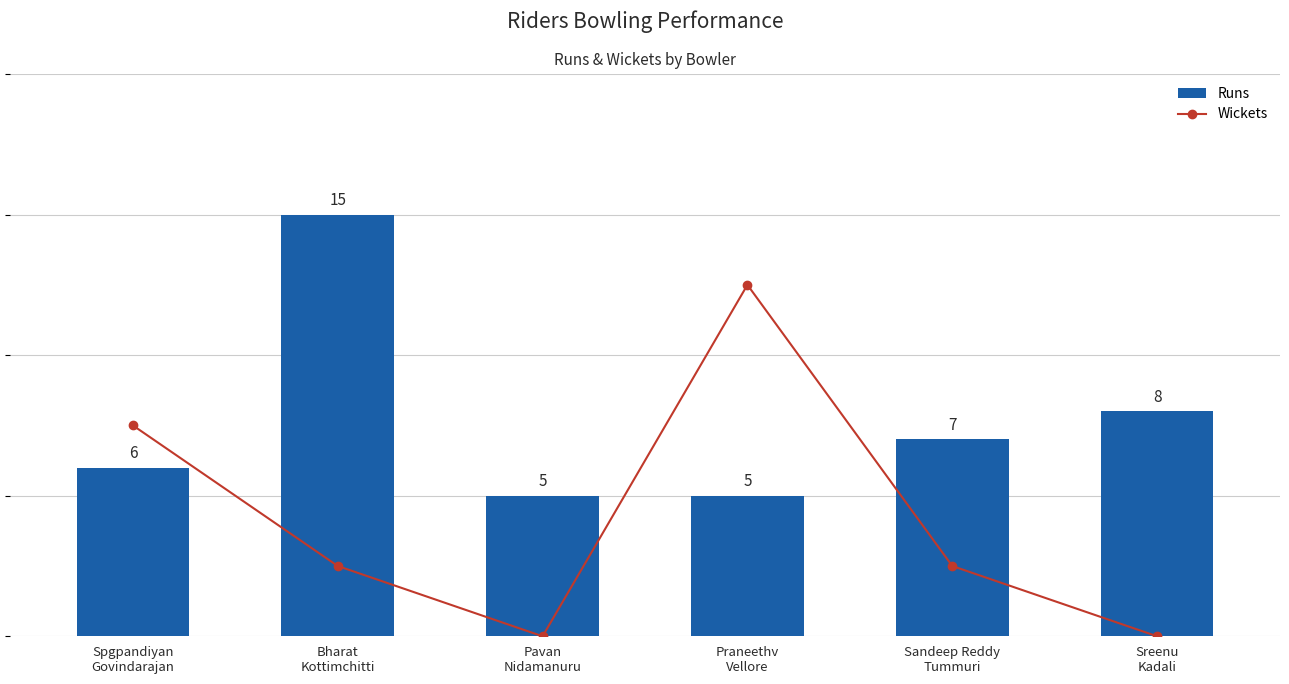

What is the difference between the maximum and minimum values in the Wickets series?

5